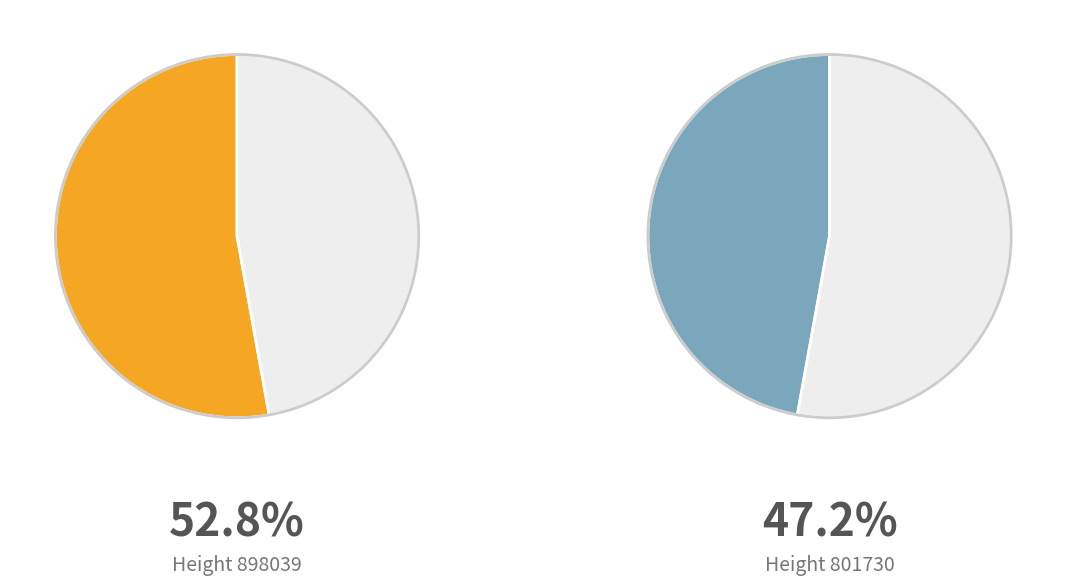

What is the change in value from 898039 to 801730?

-96309